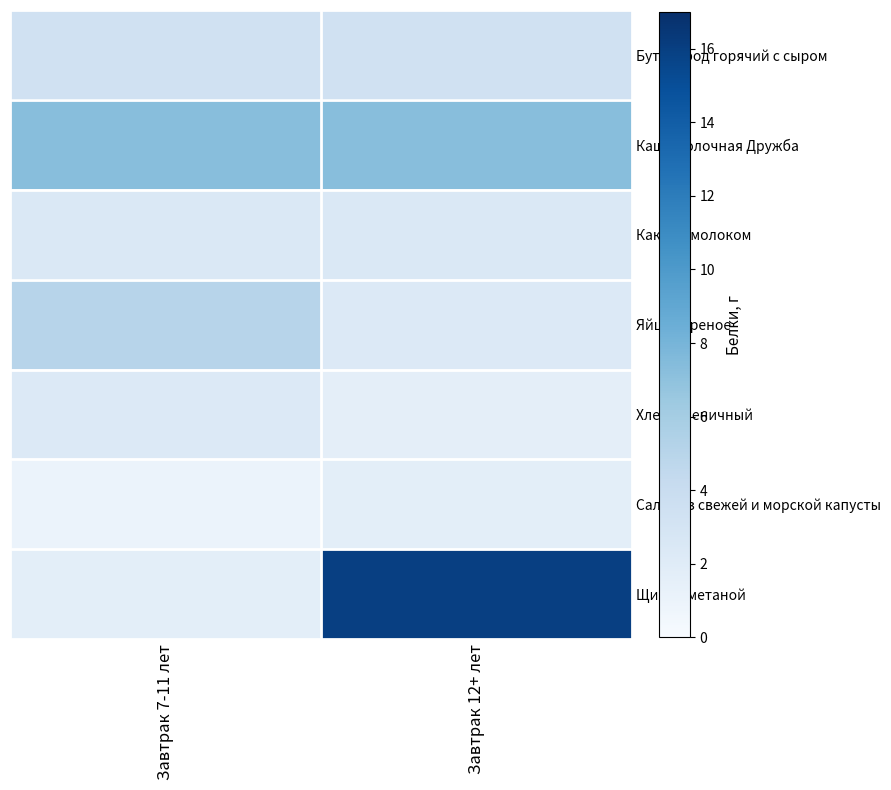

Which series has the largest total across all categories?

Щи со сметаной